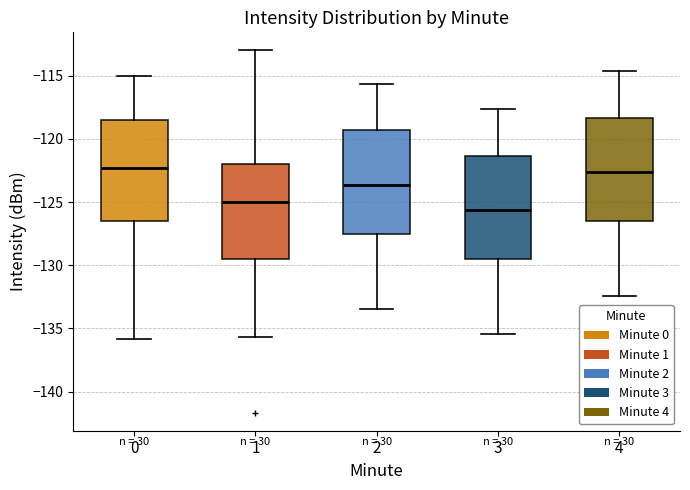

Where is the lower edge of the box at x = 4 on the y-axis? The values are not printed on the chart, so give them approximately, as read against the axis.

-126.5